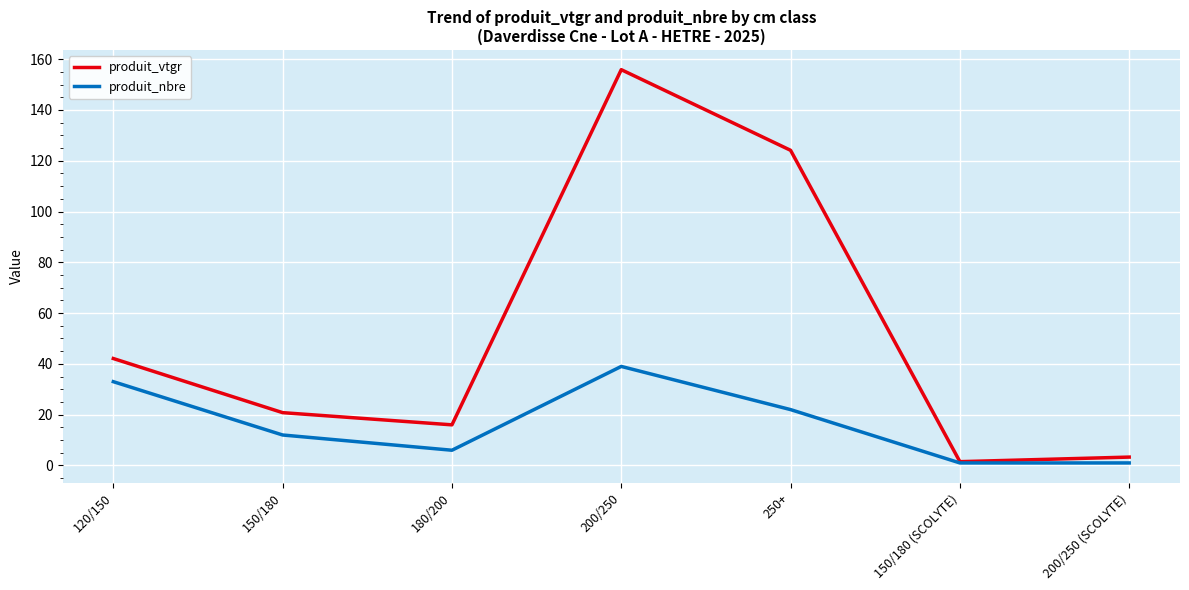

Which series has the largest total across all categories?

produit_vtgr